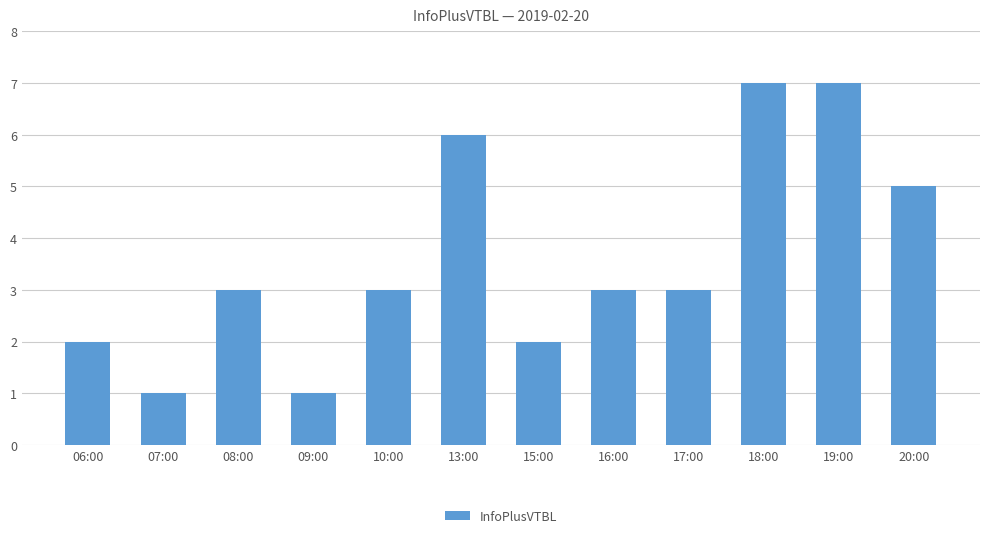

What is the change in value from 06:00 to 17:00?

+1